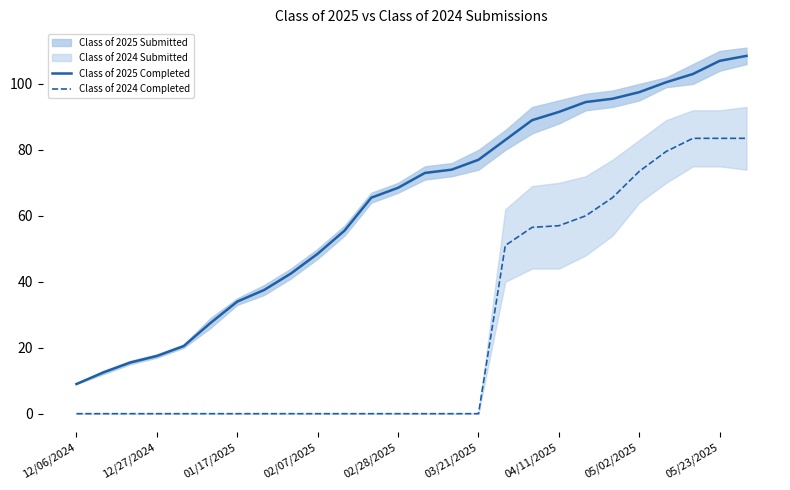

True or false: Class of 2025 Completed and Class of 2024 Completed cross at least once.

False